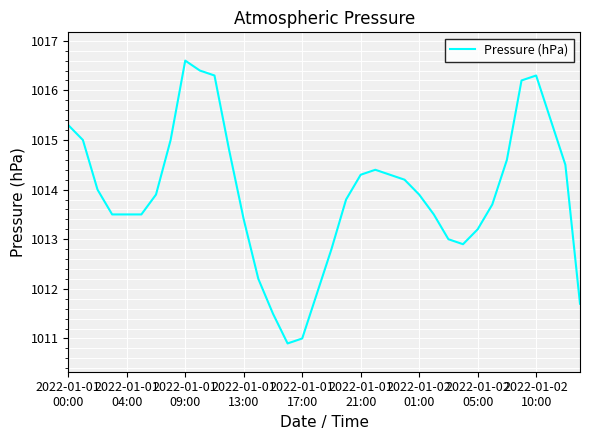

What is the difference between the maximum and minimum values?

5.7